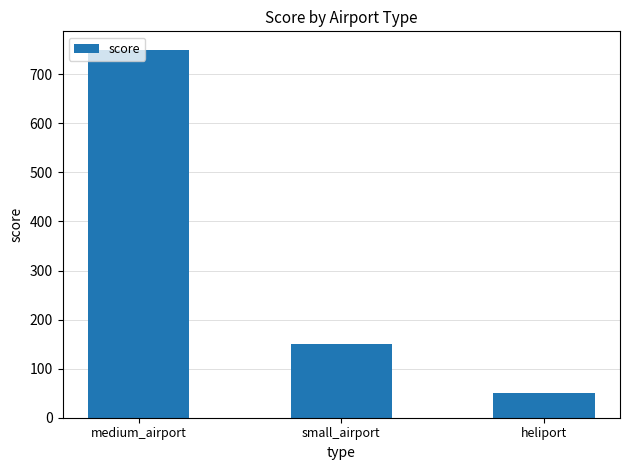

The chart shows a value of 150 at small_airport. True or false?

True